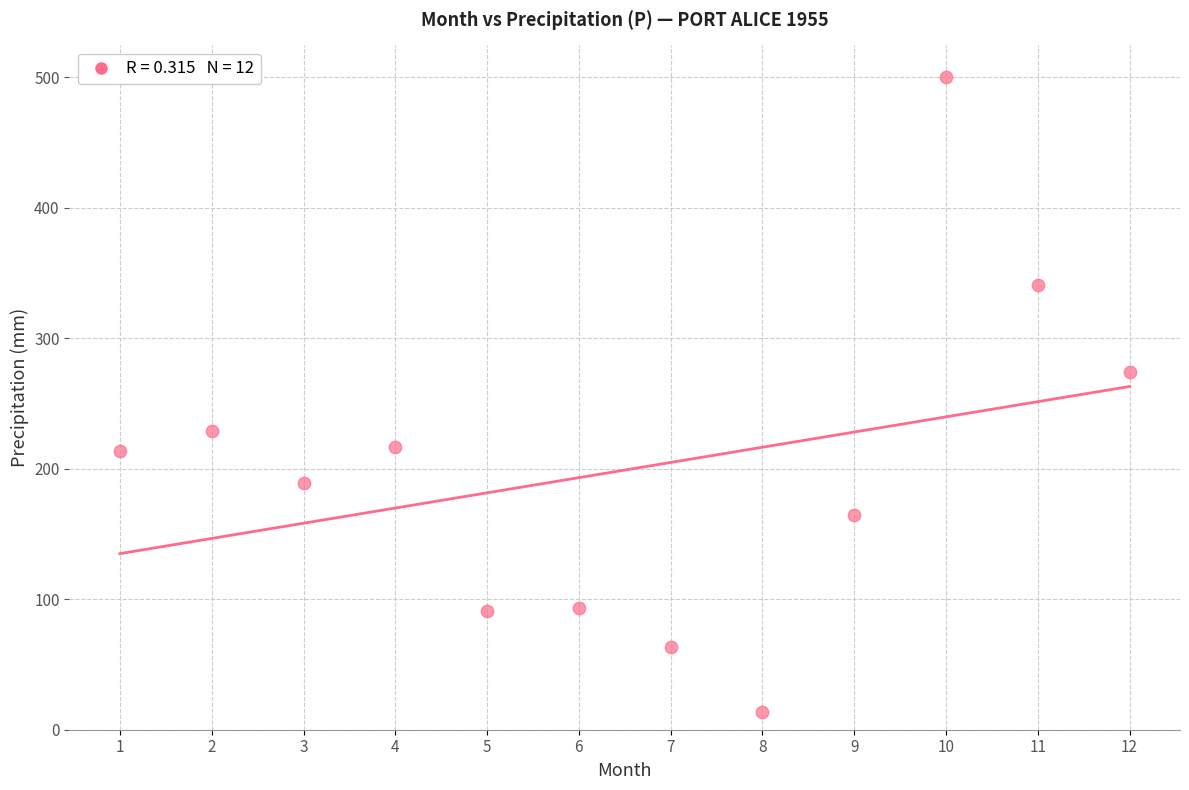

What Y value in the scatter plot is closest to 256?

274.0